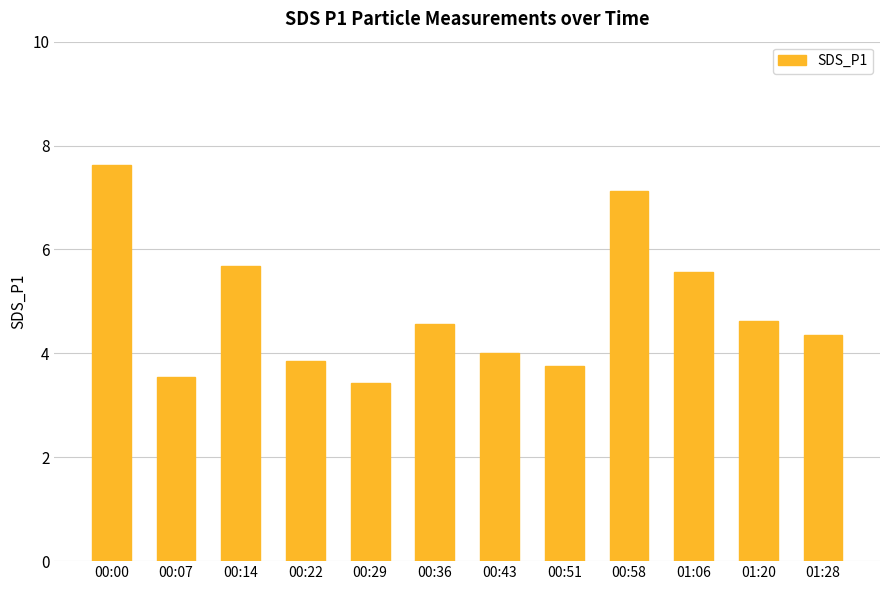

What is the sum of all values?

58.1